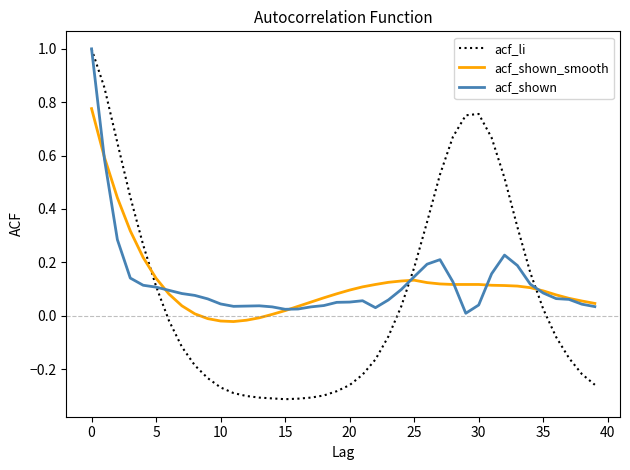

How many intersections are there between acf_shown_smooth and acf_li?

3